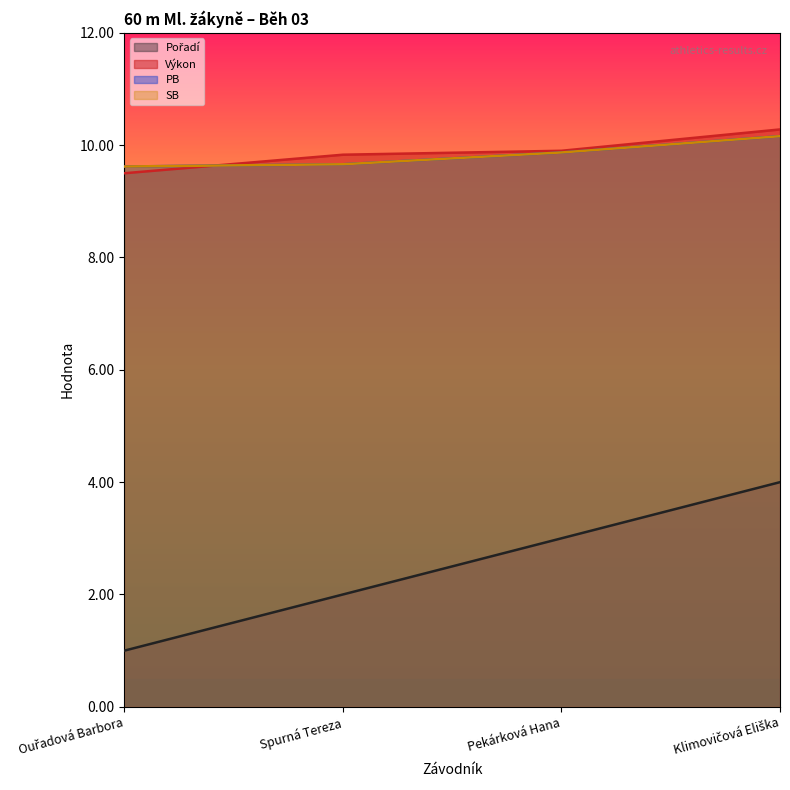

Between Ouřadová Barbora and Pekárková Hana, which series saw the biggest shift?

Pořadí